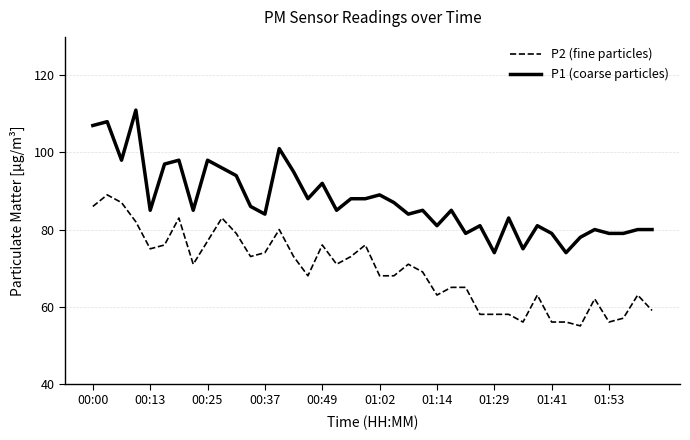

Which series has the largest range (max minus min)?

P1 (coarse particles)